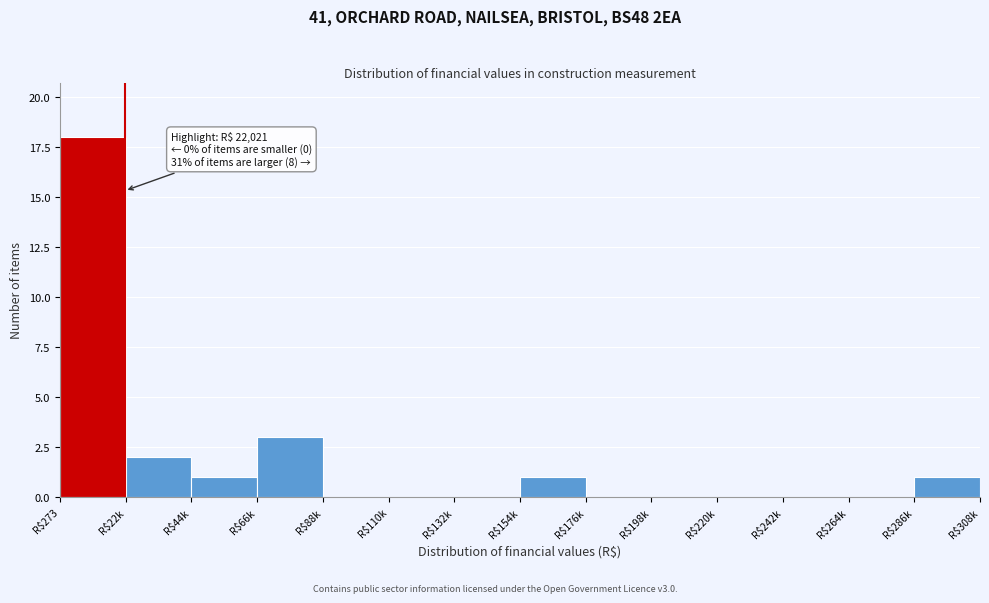

Where is the data nearest to the value 9?

R$66k